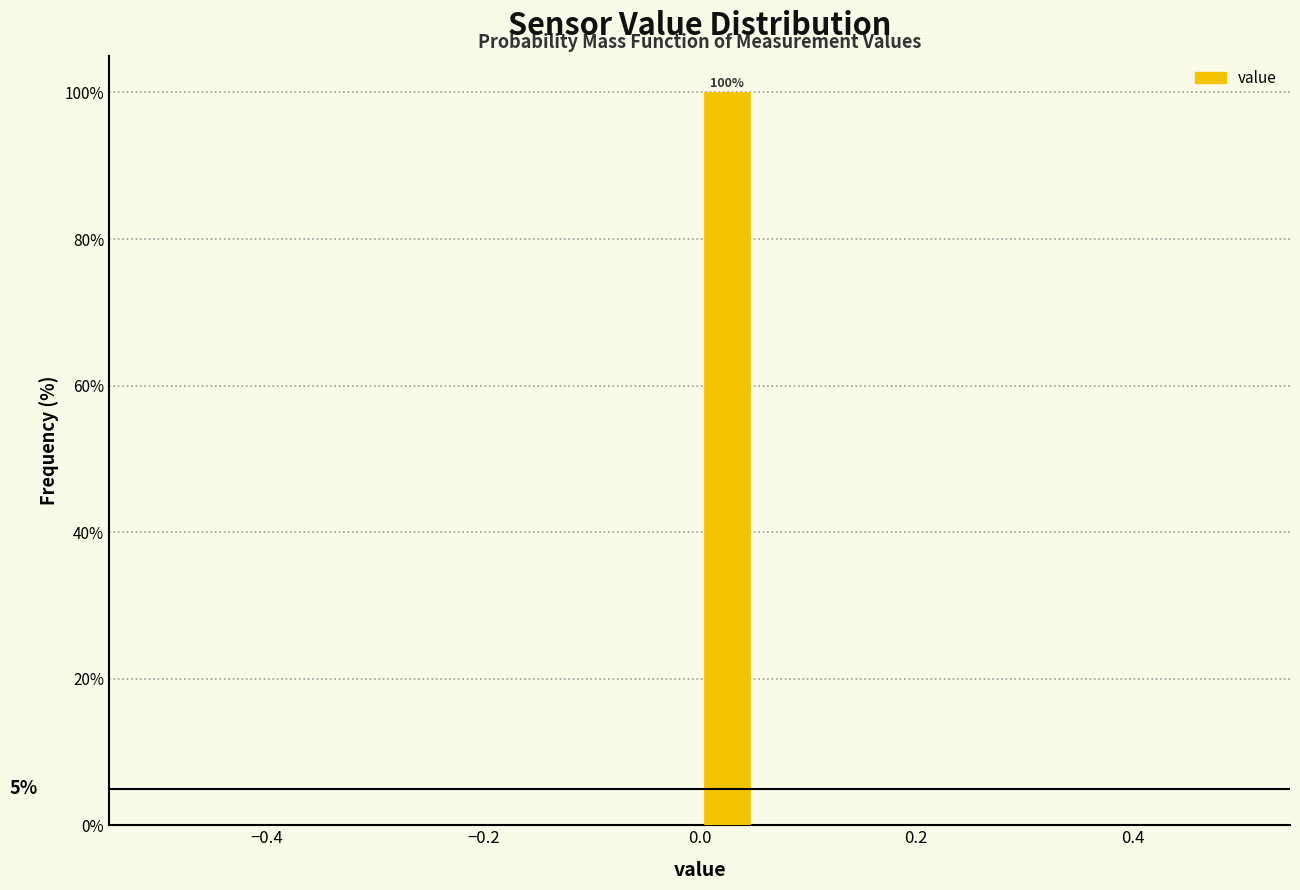

Around what value on the x-axis is the tallest bar? Give the approximate position of its centre, as read against the axis.

0.02